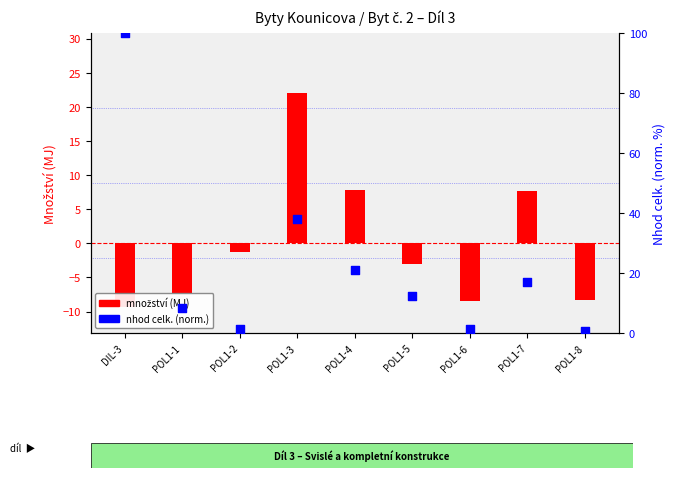

Which series reaches the minimum Y coordinate?

množství (MJ)